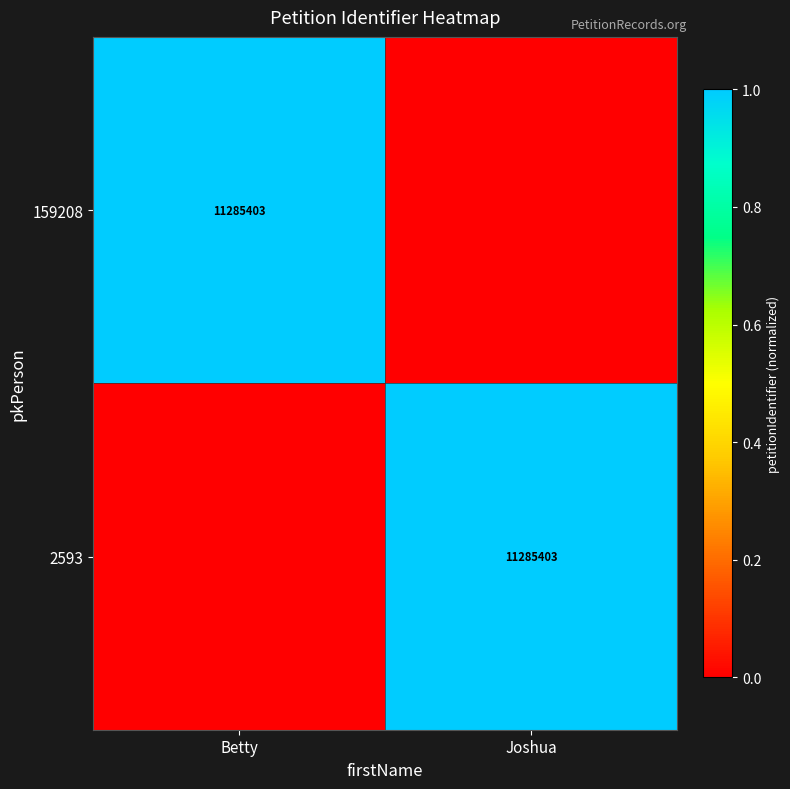

What is the total value across all series at Betty?

1